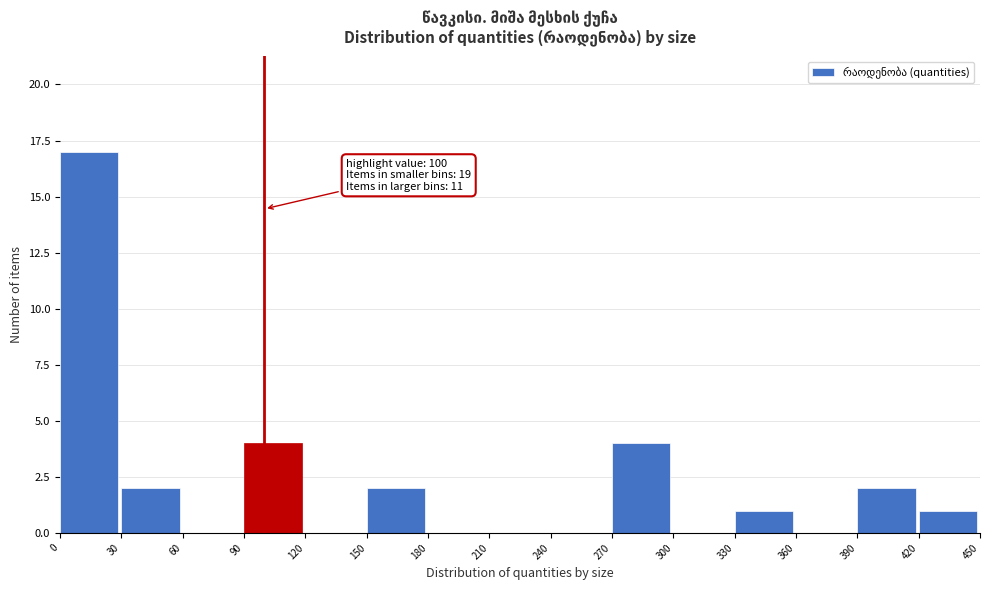

Which range on the x-axis has the tallest bar?

0 to 30